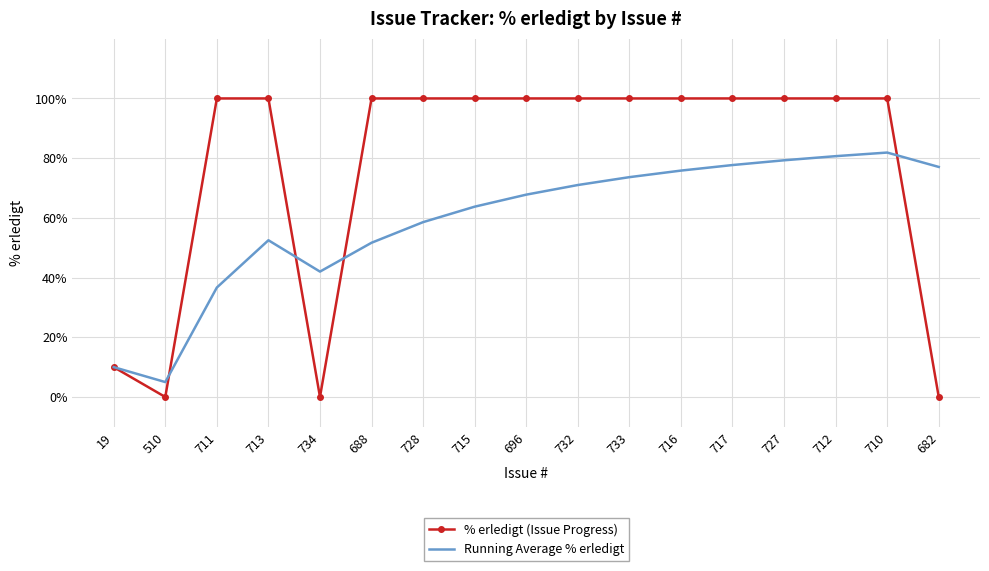

Which series ends up on top after the final intersection of Running Average % erledigt and % erledigt (Issue Progress)?

Running Average % erledigt